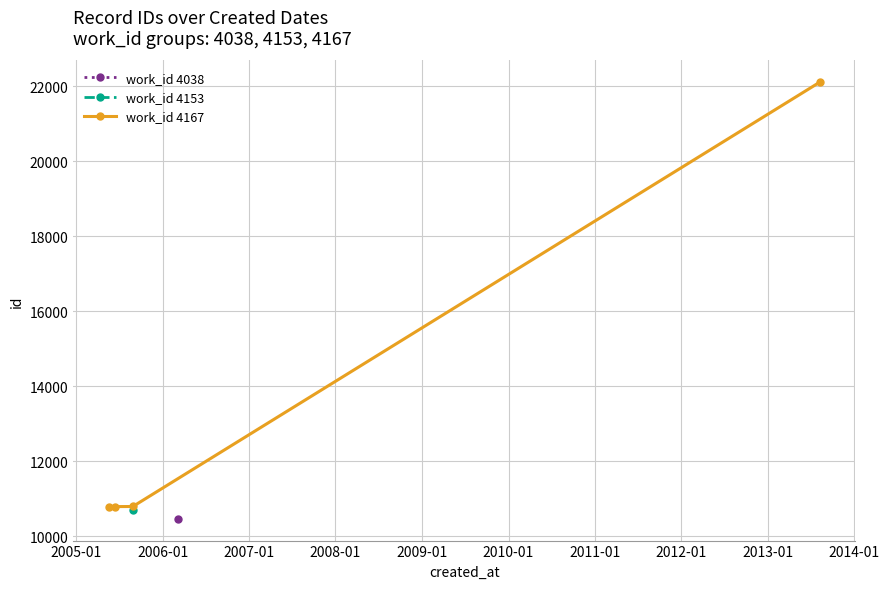

What is the value of the work_id 4167 point at the 3rd from the left?

10797